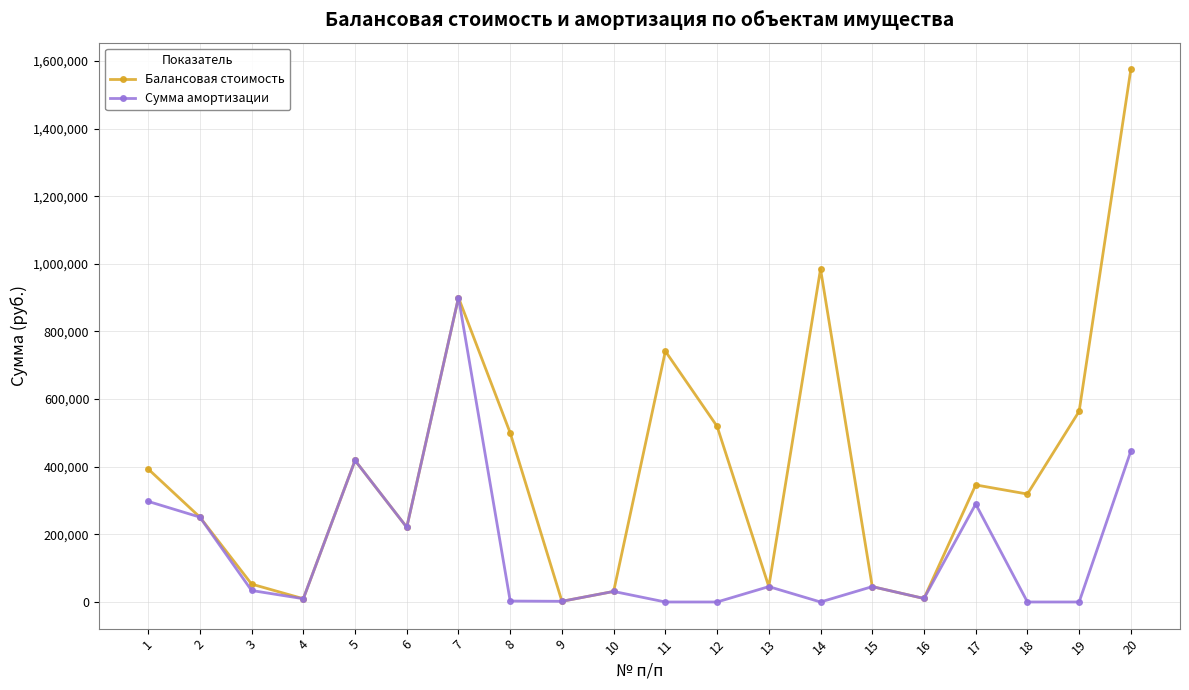

True or false: Сумма амортизации has more than 2 interior local peaks.

True